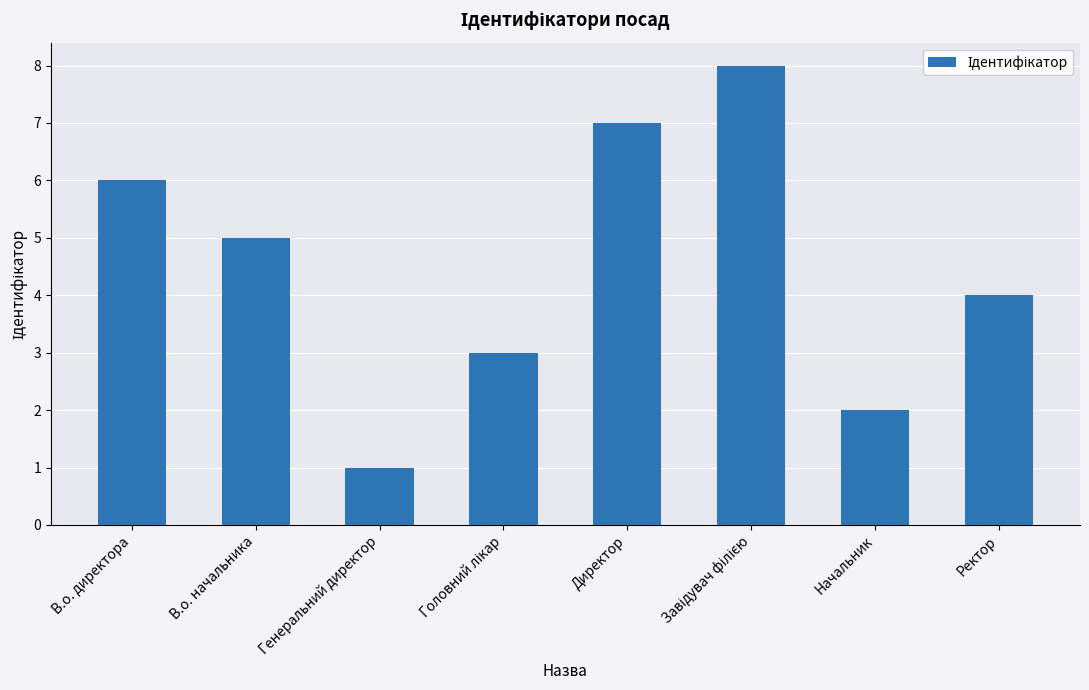

What is the smallest value displayed?

1